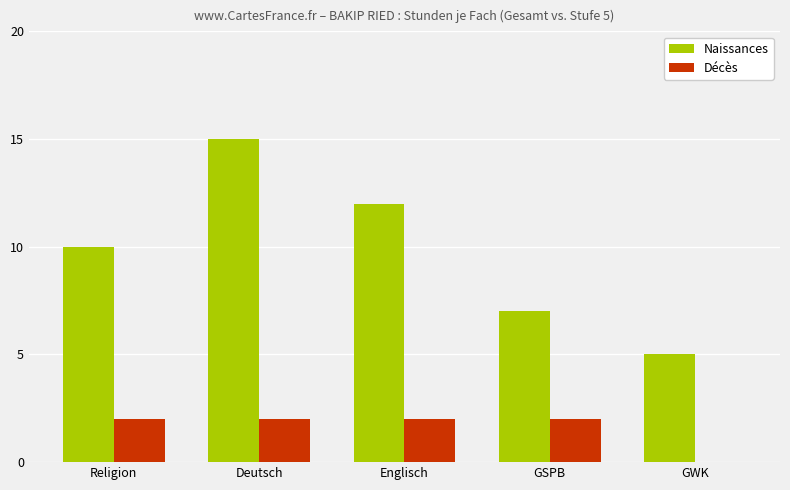

The Naissances series shows 15 at Deutsch. True or false?

True